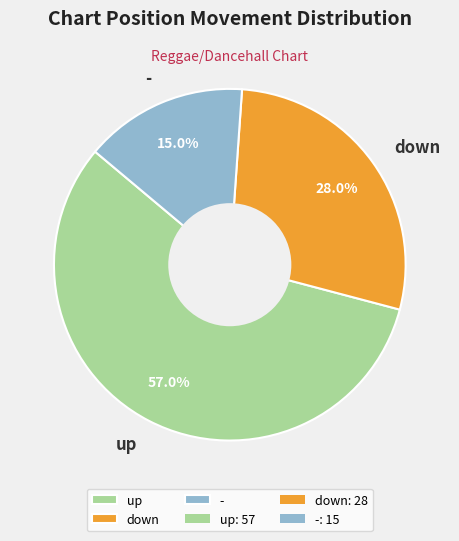

Is - the majority of the pie?

No